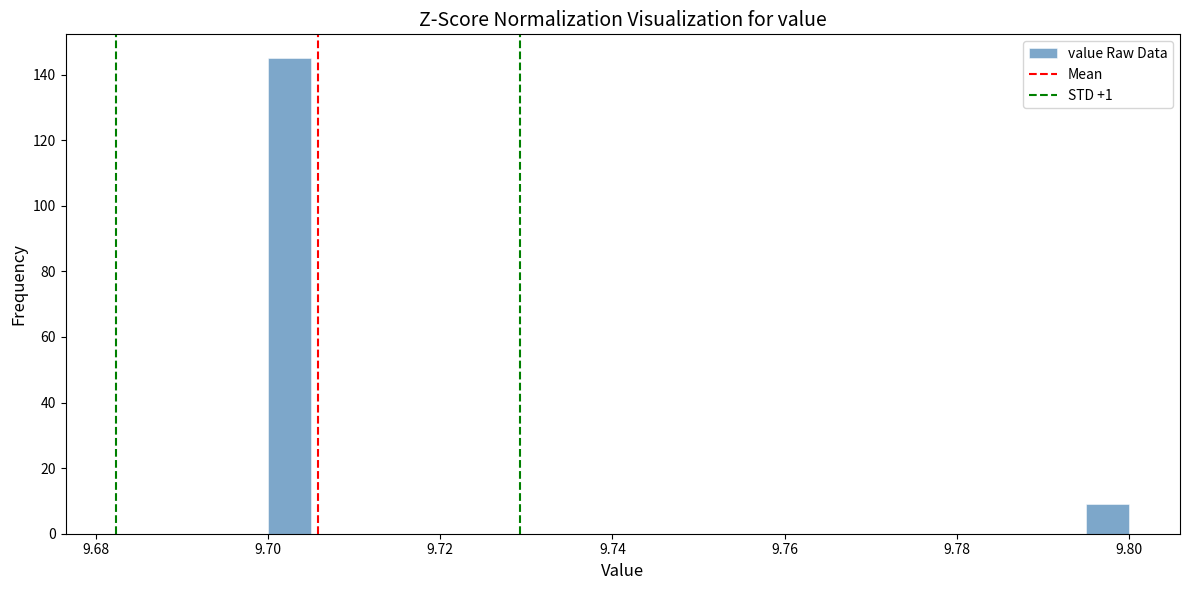

Around what value on the x-axis is the tallest bar? Give the approximate position of its centre, as read against the axis.

9.702